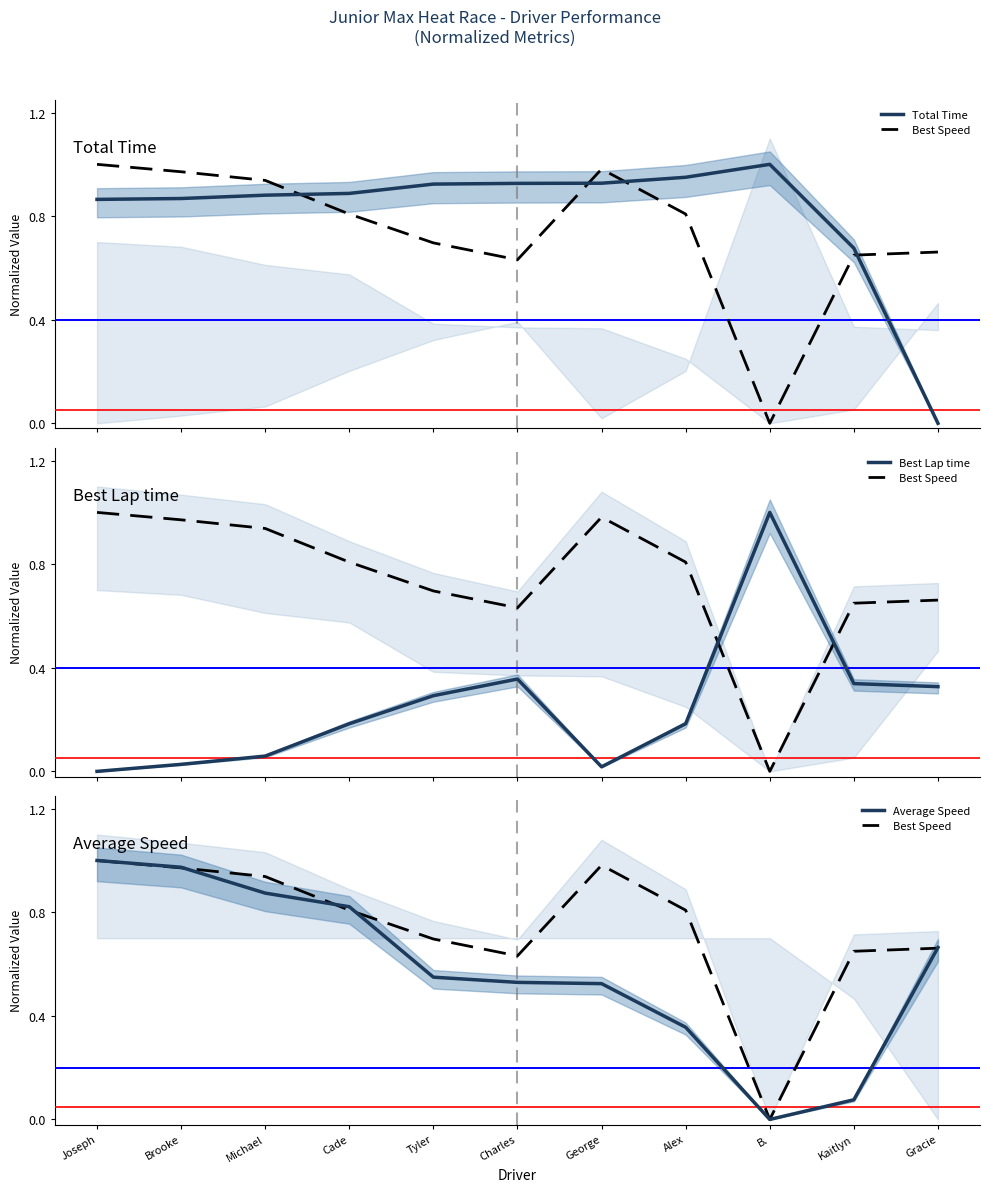

Which series ends up on top after the final intersection of Best Lap time and Average Speed?

Average Speed